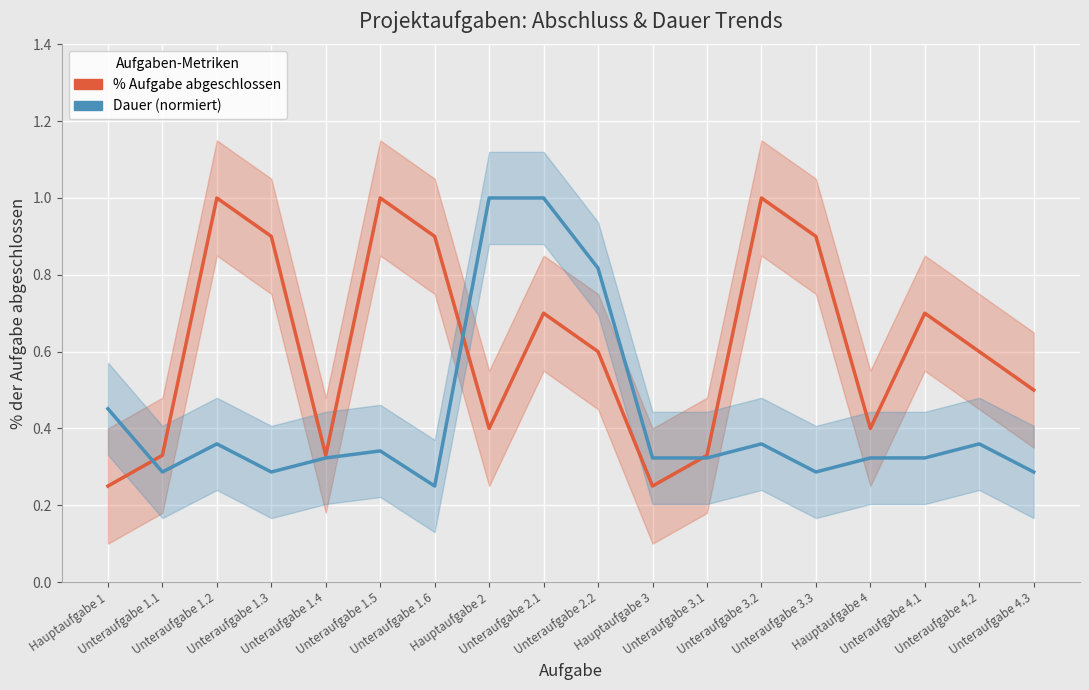

What is the label of the 15th point from the right?

Unteraufgabe 1.3